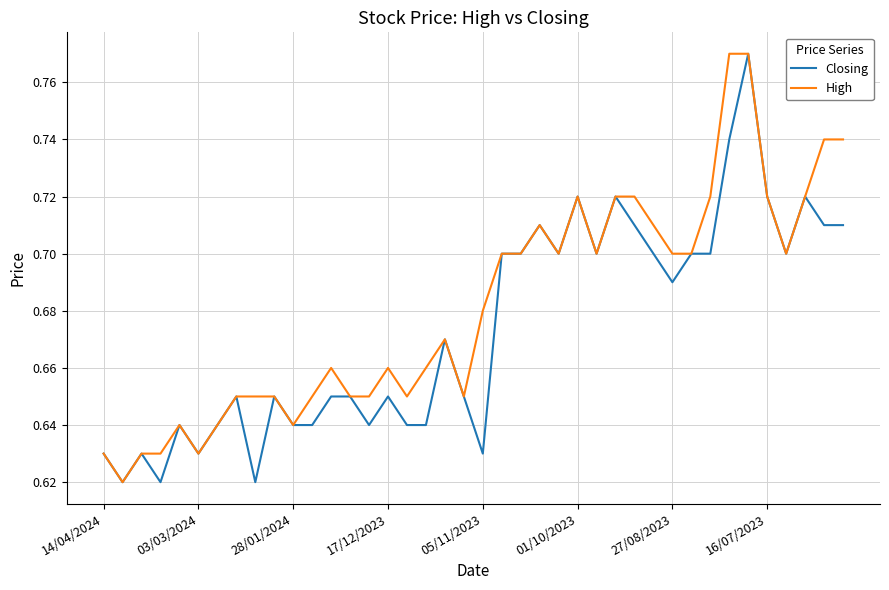

Rank the series by their average value, from lowest to highest.

Closing, High